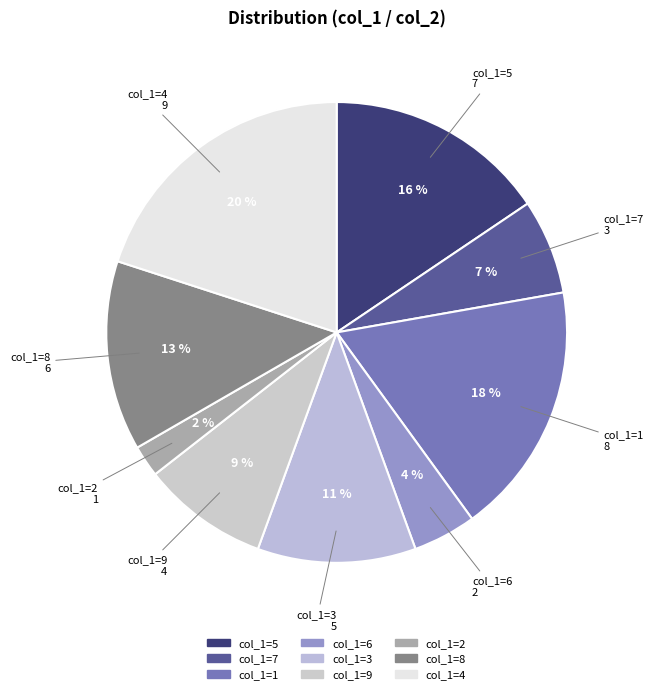

How many segments does this pie chart have?

9